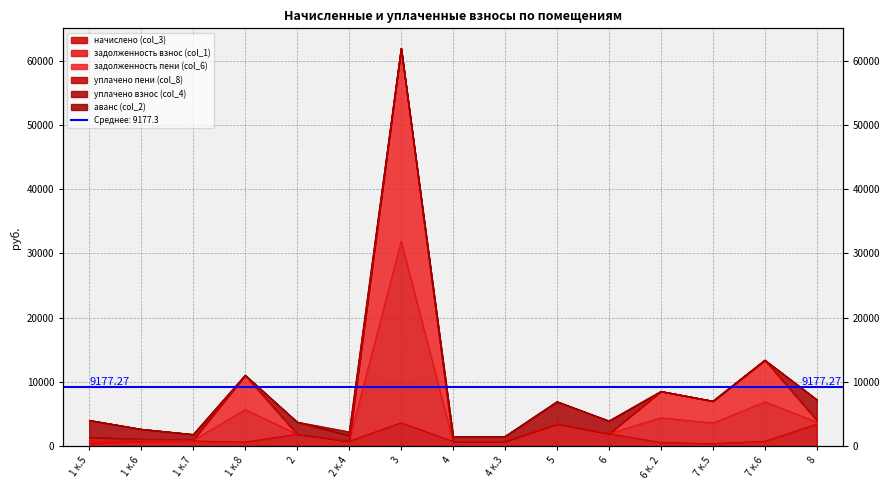

List the labels in order of задолженность взнос (col_1) value, smallest first.

4, 4 к.3, 2 к.4, 1 к.7, 1 к.6, 1 к.5, 2, 6, 5, 8, 7 к.5, 6 к. 2, 1 к.8, 7 к.6, 3